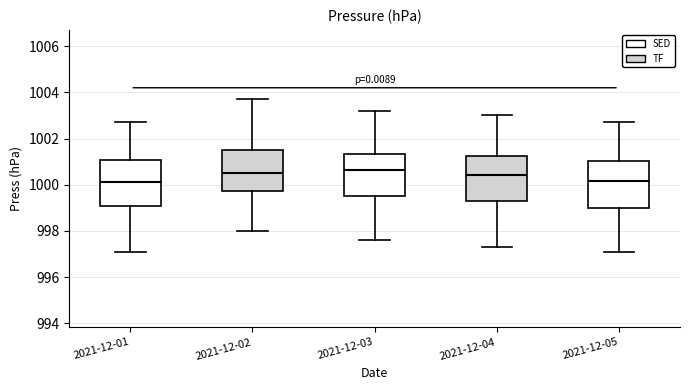

Reading left to right, read every box against the y-axis: the position of its median line, the range the box covers, and the ends of its whiskers. The values are not printed on the chart, so give them approximately, as read against the axis.

2021-12-01: median 1000.2, box 999.0 to 1001.0, whiskers 997.2 to 1002.8
2021-12-02: median 1000.6, box 999.8 to 1001.6, whiskers 998.0 to 1003.8
2021-12-03: median 1000.6, box 999.6 to 1001.4, whiskers 997.6 to 1003.2
2021-12-04: median 1000.4, box 999.2 to 1001.2, whiskers 997.4 to 1003.0
2021-12-05: median 1000.2, box 999.0 to 1001.0, whiskers 997.2 to 1002.8